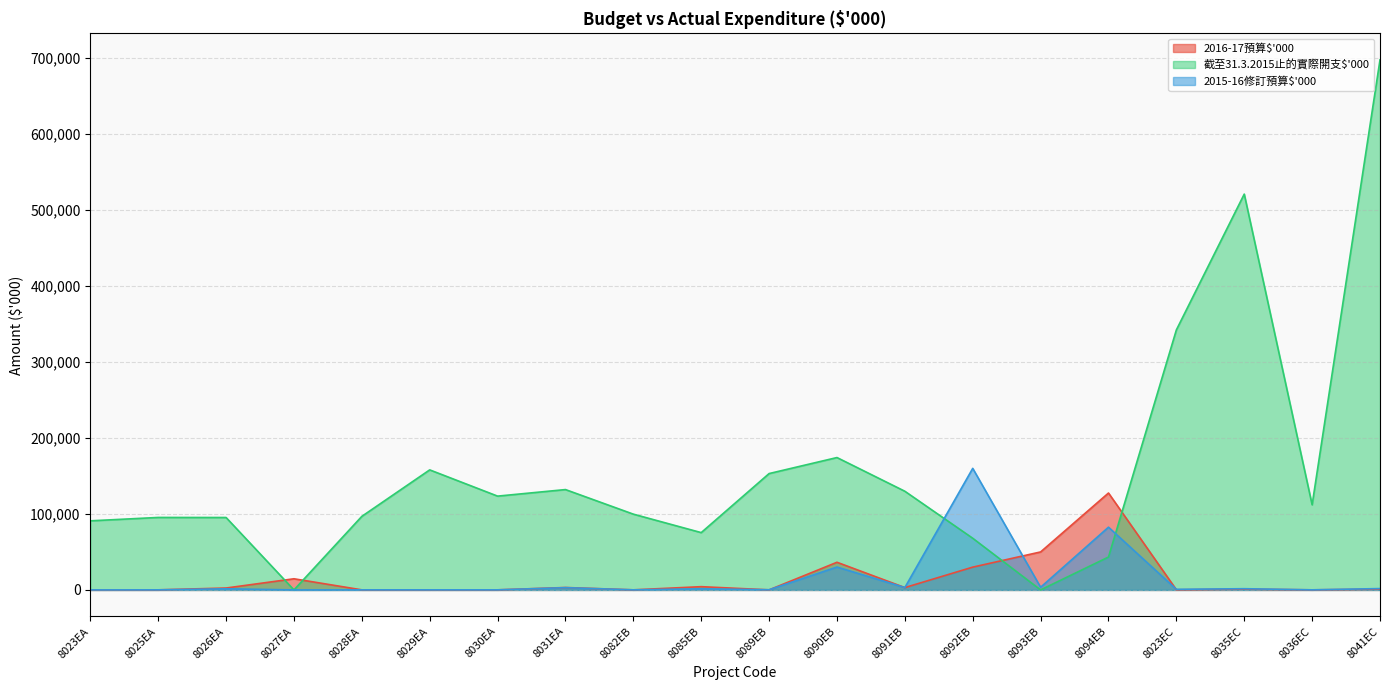

How many lines are shown in the chart?

3